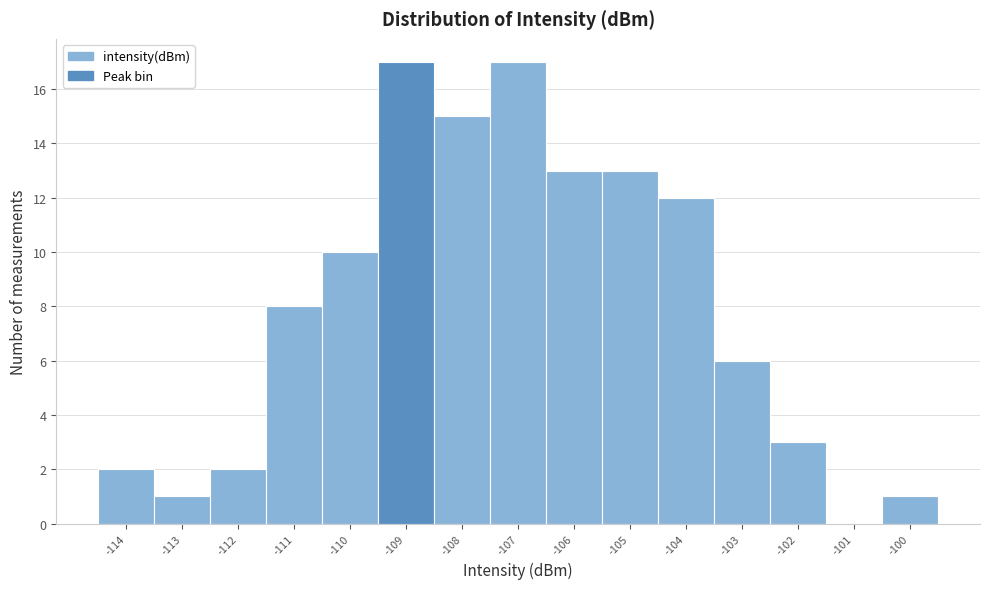

Reading right to left, transcribe all the data shown in this chart.

-100=1	-101=0	-102=3	-103=6	-104=12	-105=13	-106=13	-107=17	-108=15	-109=17	-110=10	-111=8	-112=2	-113=1	-114=2